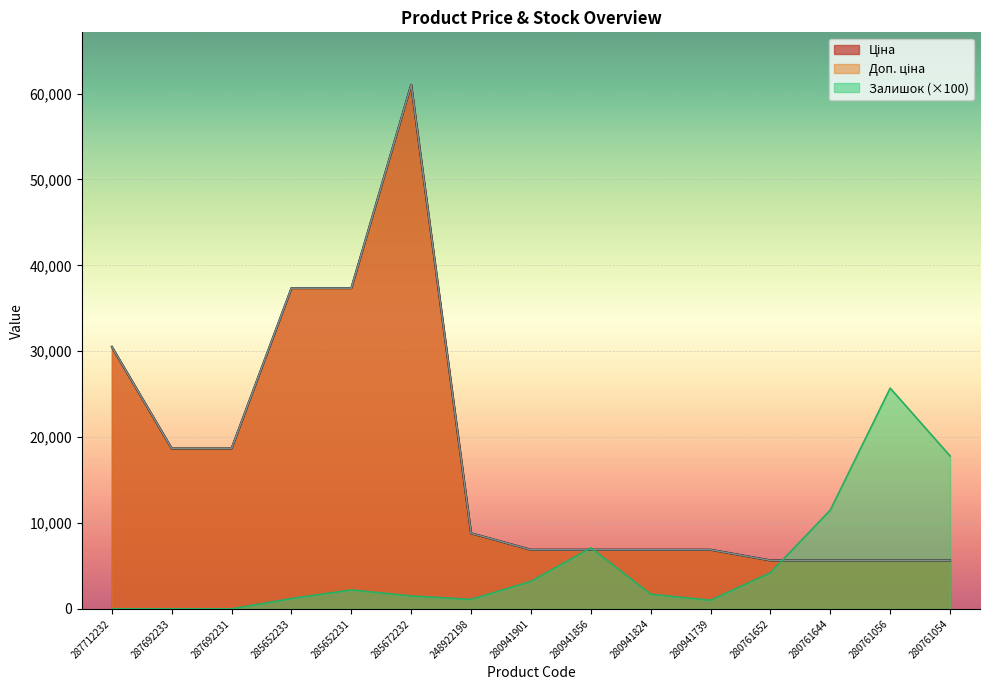

The Залишок series shows 407.0 at 248922198. True or false?

False